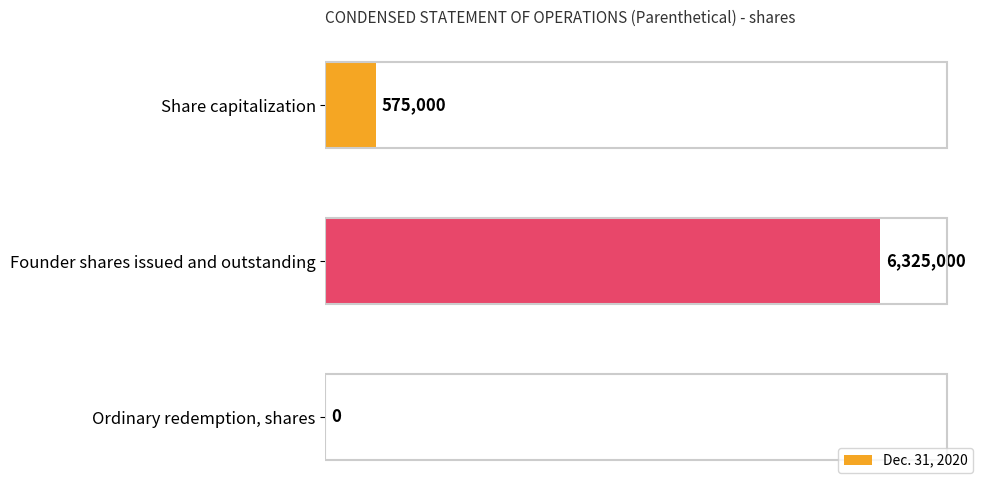

Are the bars grouped side by side (vs. stacked)?

No